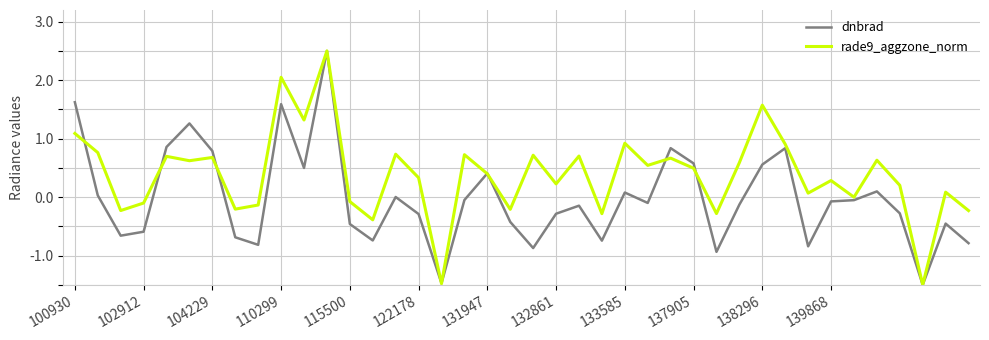

List the series in order of their overall mean, lowest first.

dnbrad, rade9_aggzone_norm